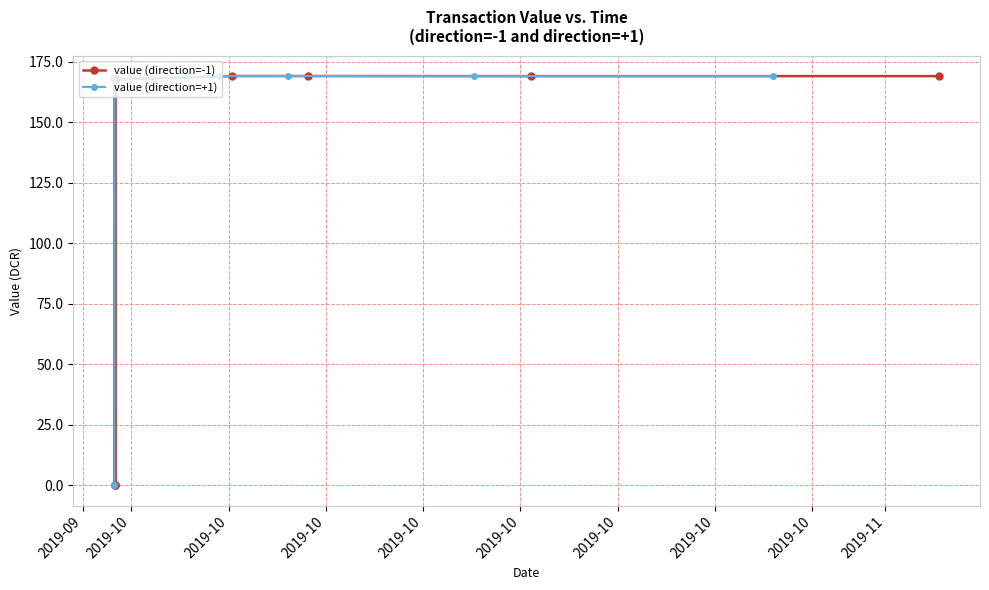

Does the chart display data point markers on the line(s)?

Yes